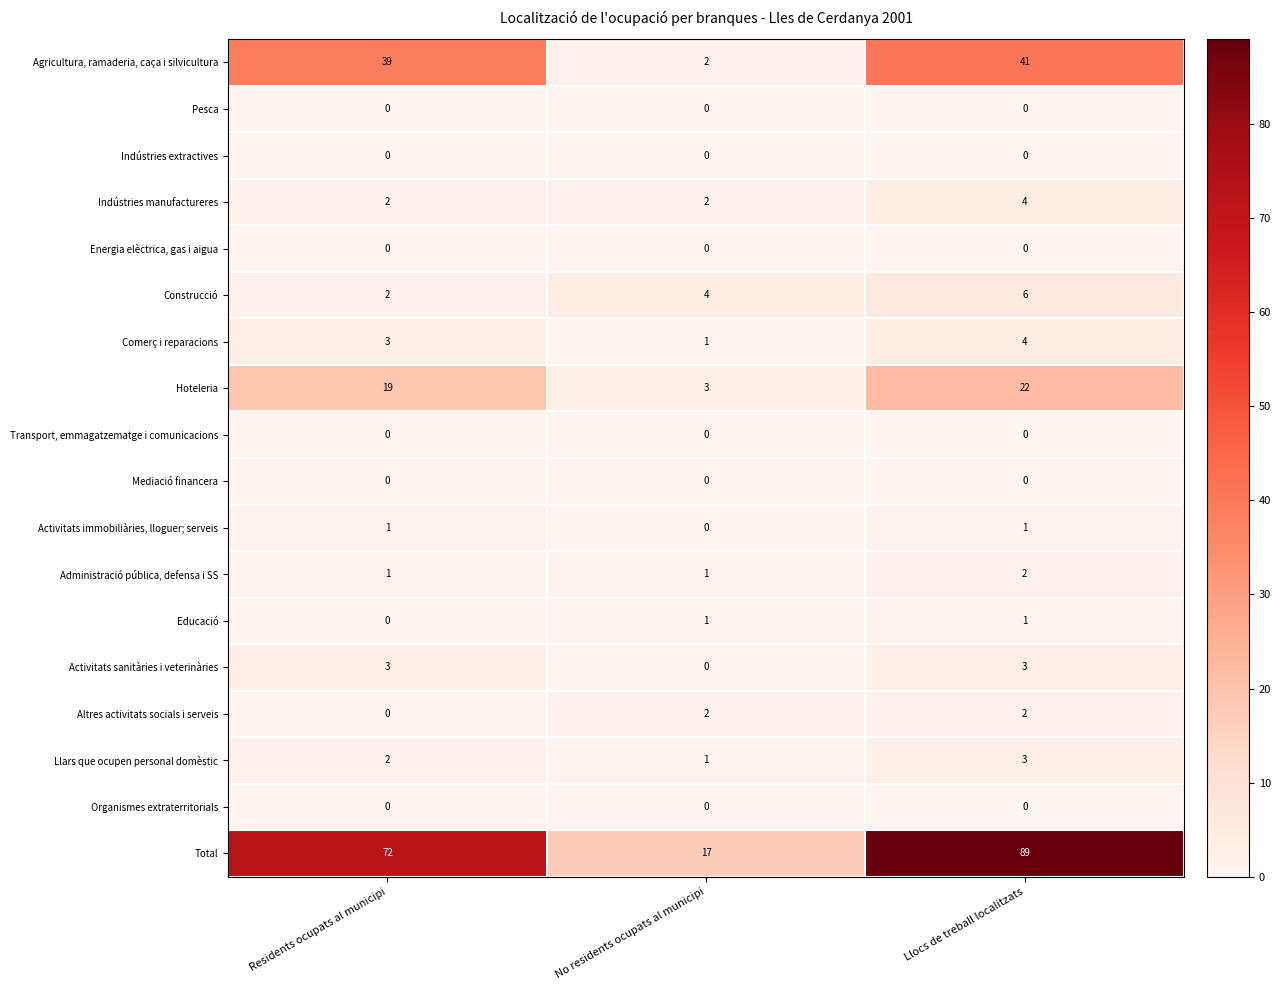

Which category has the highest value across all series?

Llocs de treball localitzats